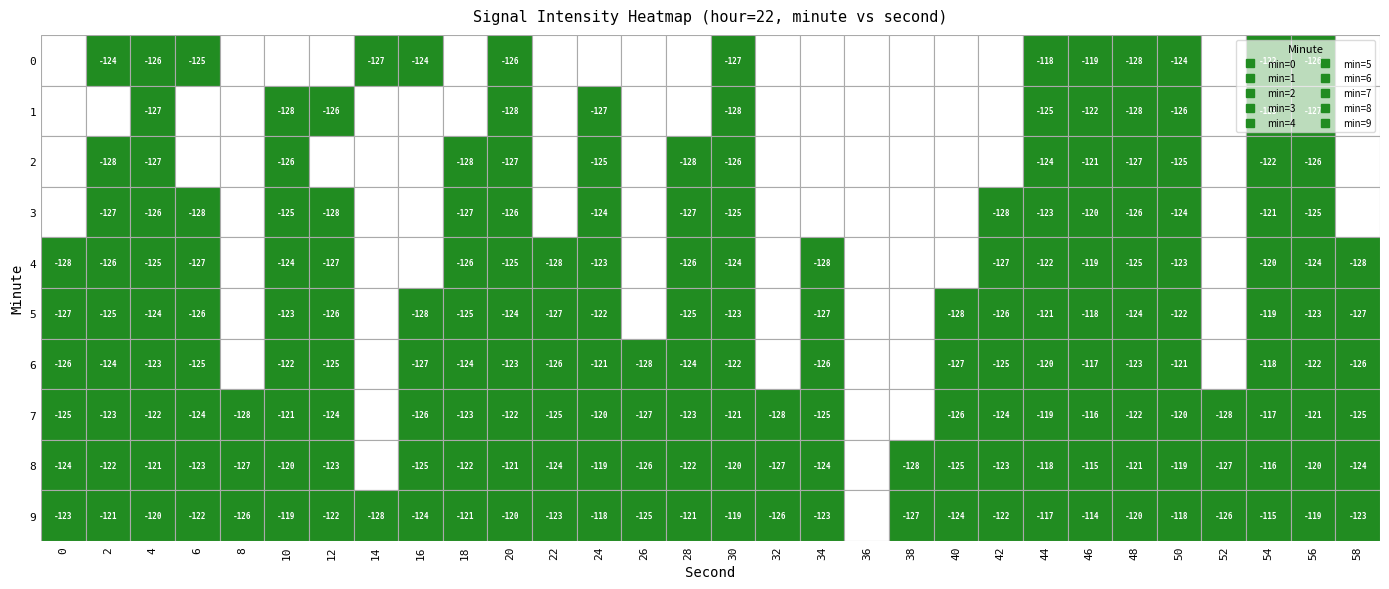

Is the value of 1 at 13 greater than the value of 6 at 21?

No